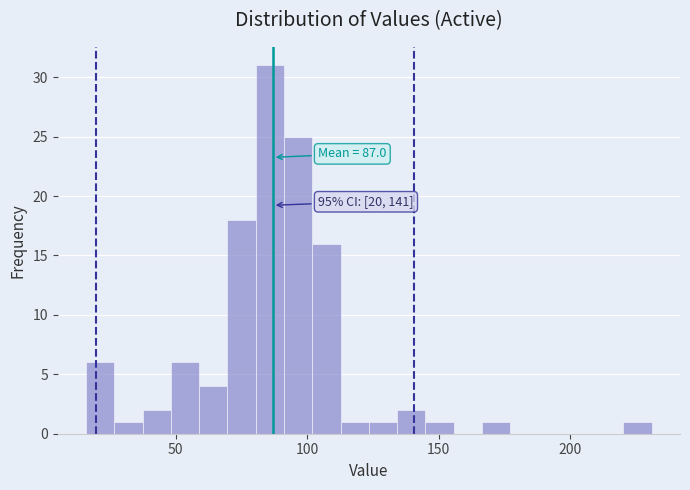

Around what value on the x-axis is the tallest bar? Give the approximate position of its centre, as read against the axis.

85